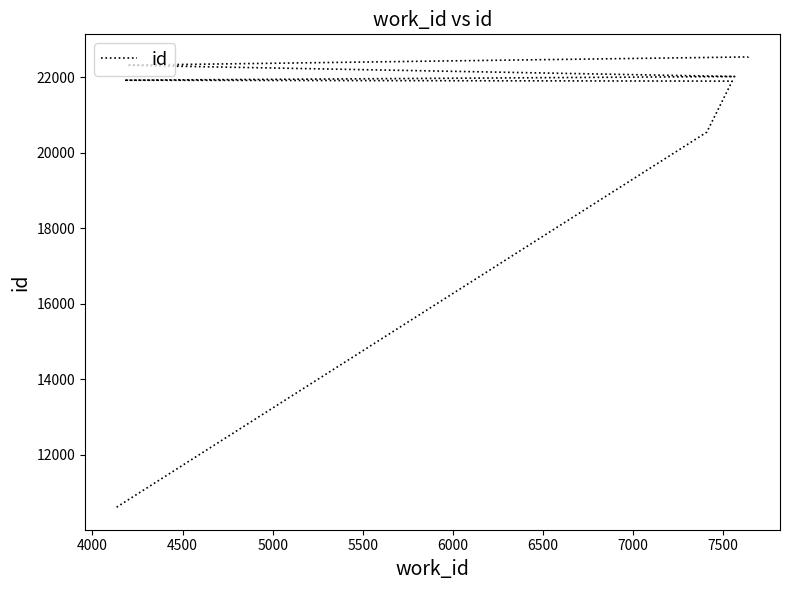

True or false: the data shows 10635 at 4500.

False